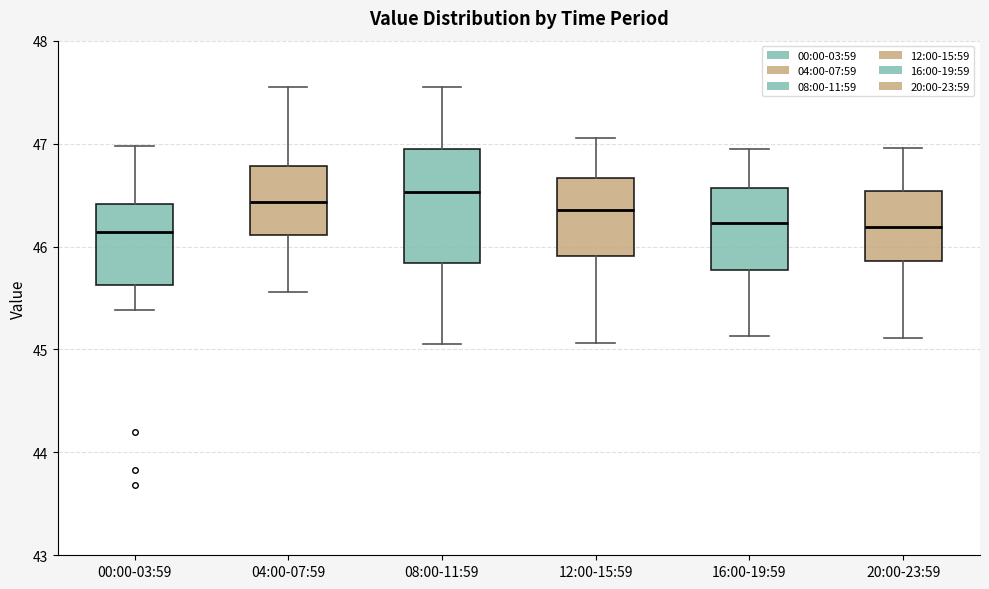

Comparing the boxes themselves (not the whiskers), which one is the tallest?

08:00-11:59